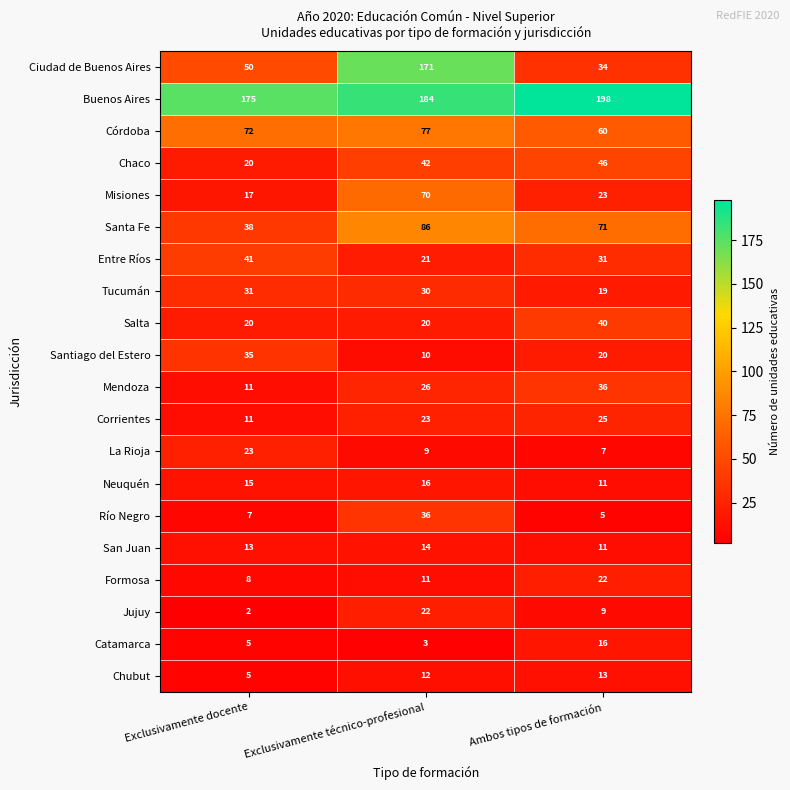

Which series has the largest total across all categories?

Buenos Aires